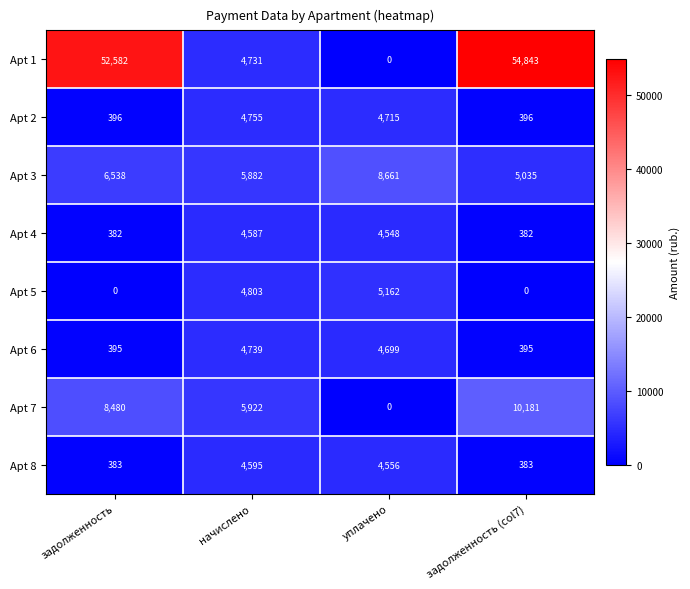

List the series in order of their peak value, highest first.

Apt 1, Apt 7, Apt 3, Apt 5, Apt 2, Apt 6, Apt 8, Apt 4